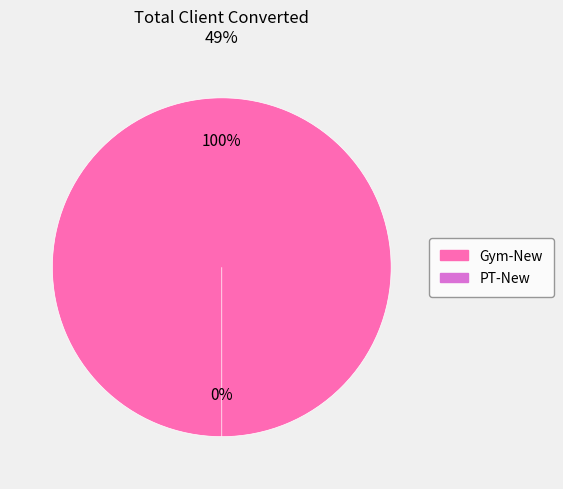

Does Gym-New account for over 50% of the chart?

Yes